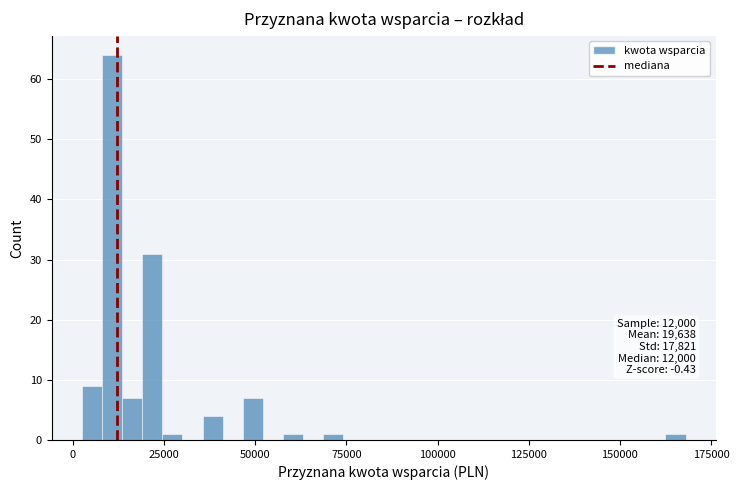

Read against the x-axis, roughly where is the centre of the tallest bar?

10000